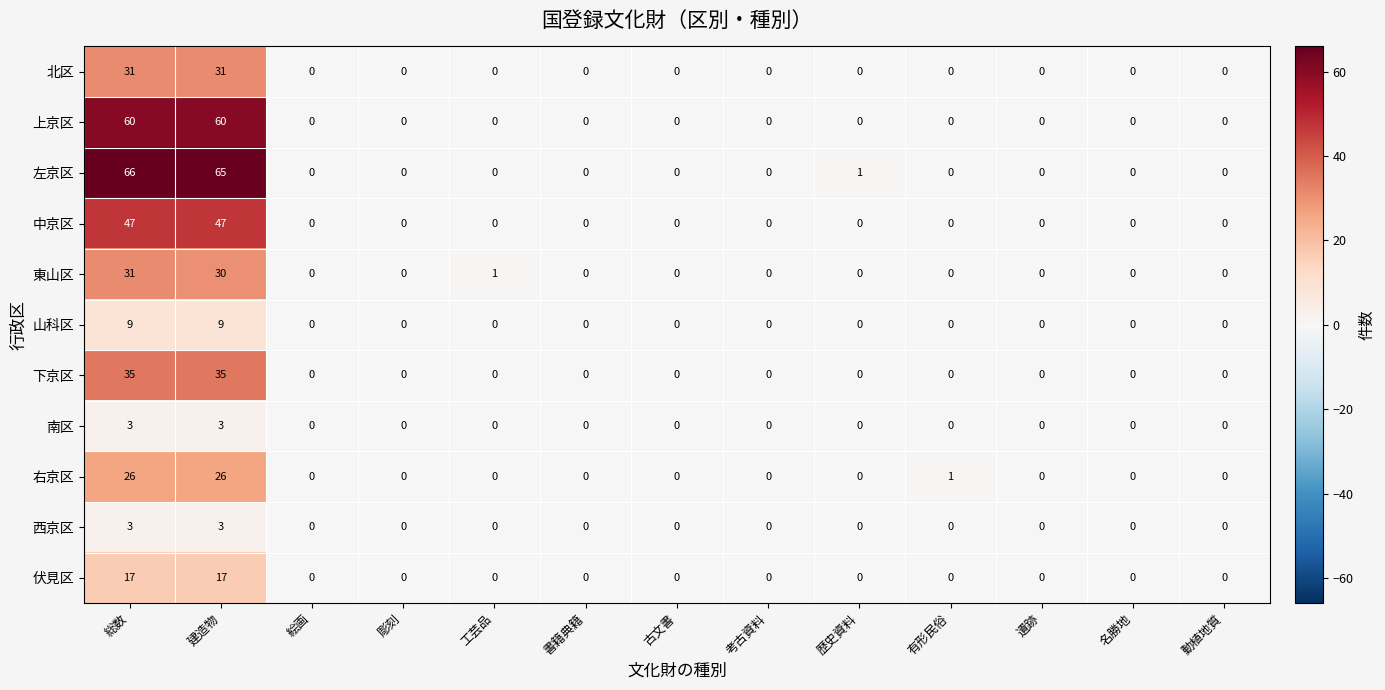

At which category is the sum across all series the highest?

総数